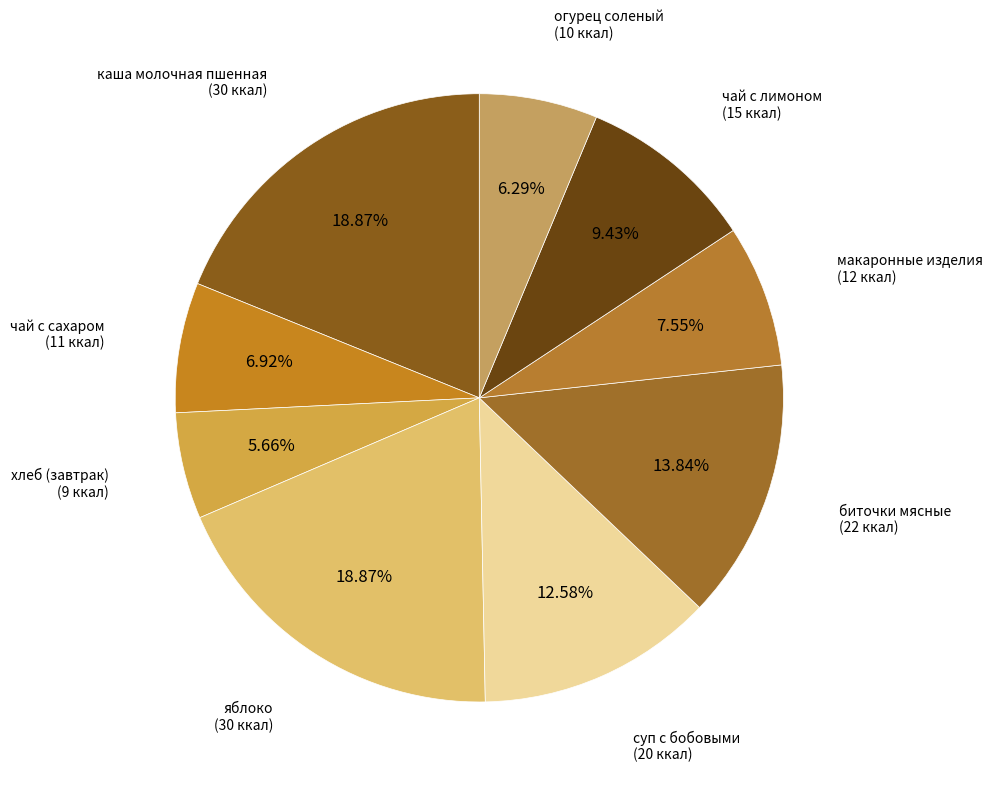

What is the smallest slice in the pie chart?

хлеб (завтрак)